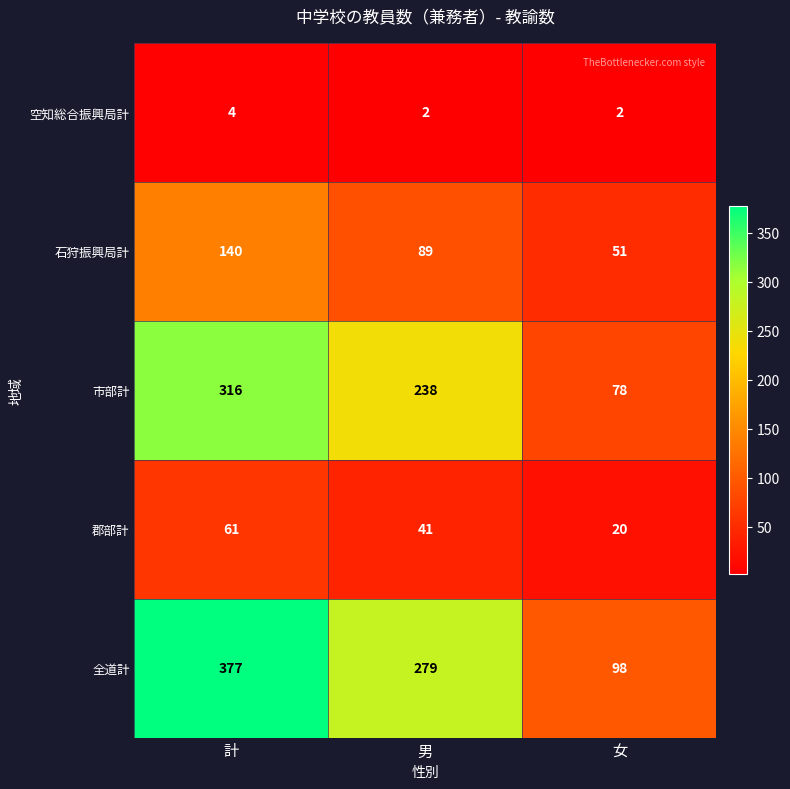

How many 全道計 values are between 98 and 377?

3